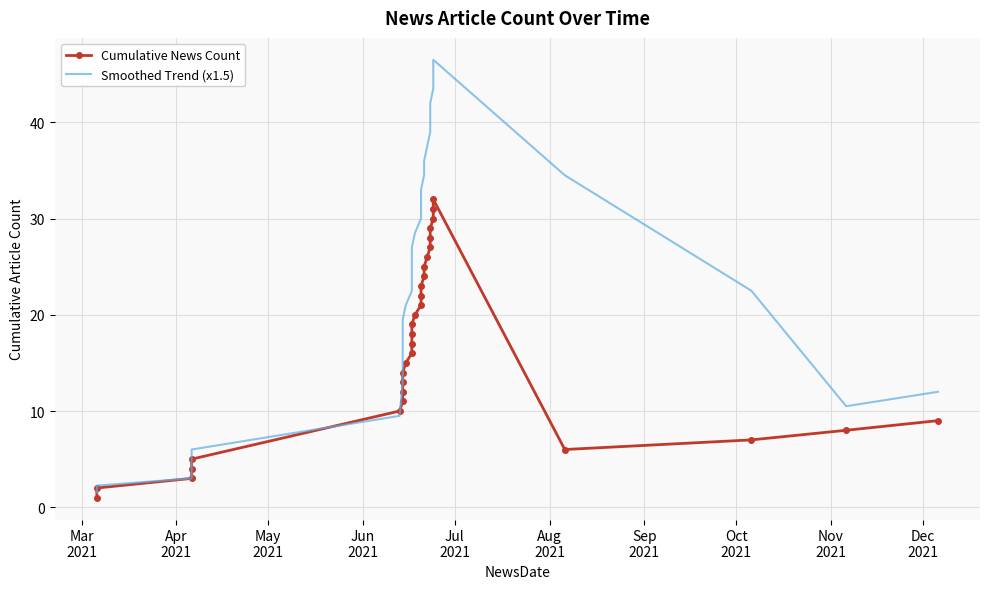

Which series ends up on top after the final intersection of Smoothed Trend (x1.5) and Cumulative News Count?

Smoothed Trend (x1.5)